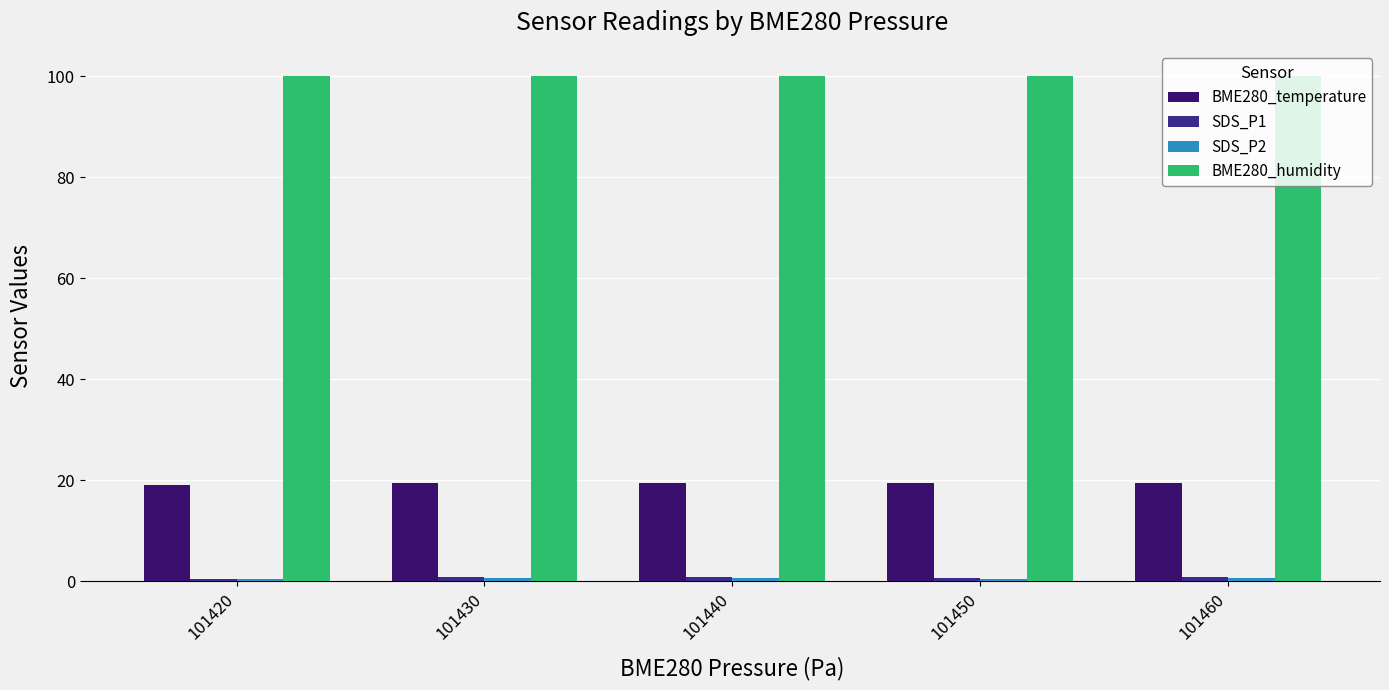

The value of BME280_temperature at 101420 is 19.1. True or false?

True